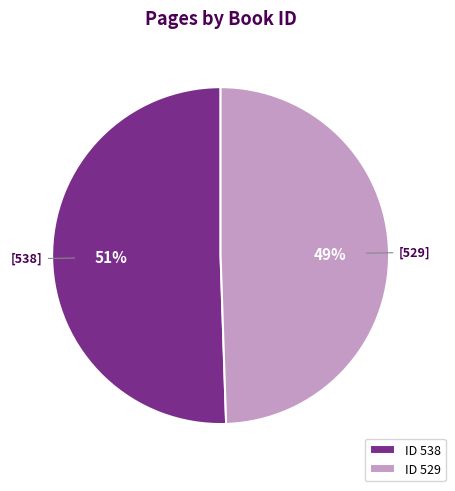

Which category has the biggest portion of the pie?

ID 538